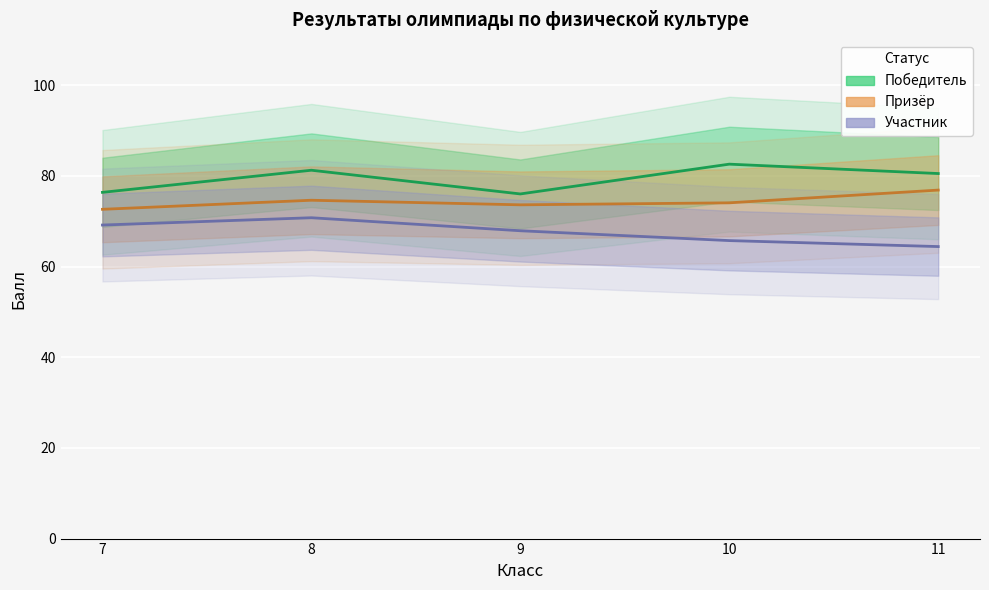

Between 9 and 7, which is larger?

7